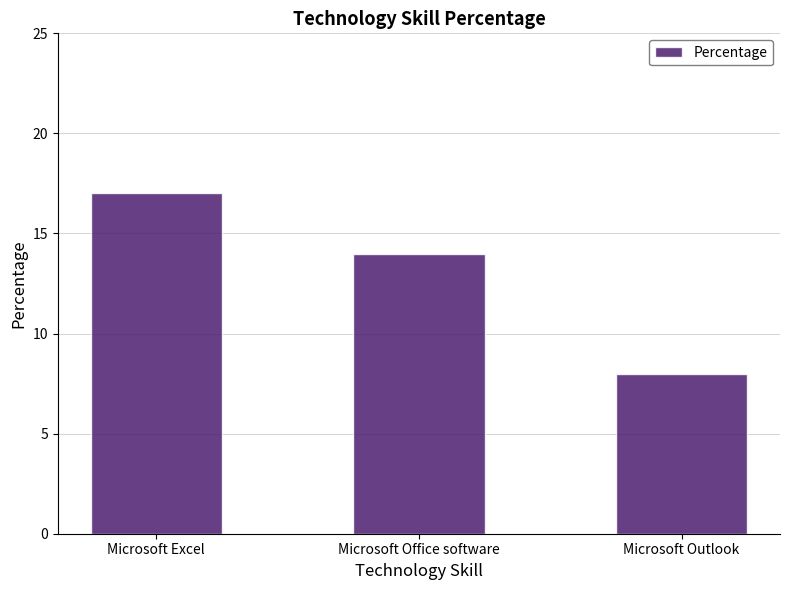

How many bars are there in total?

3